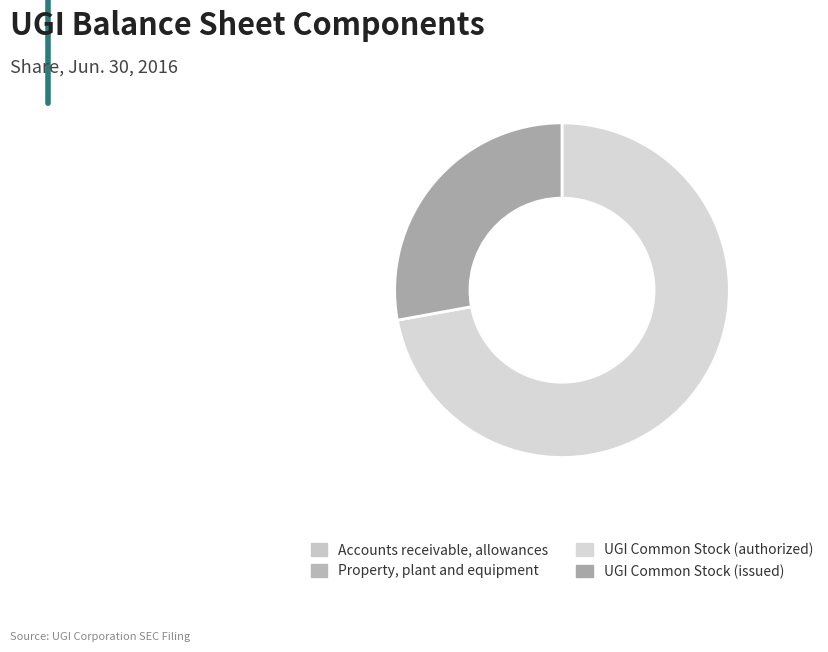

Combined, do UGI Common Stock (issued) and UGI Common Stock (authorized) account for over 50%?

Yes